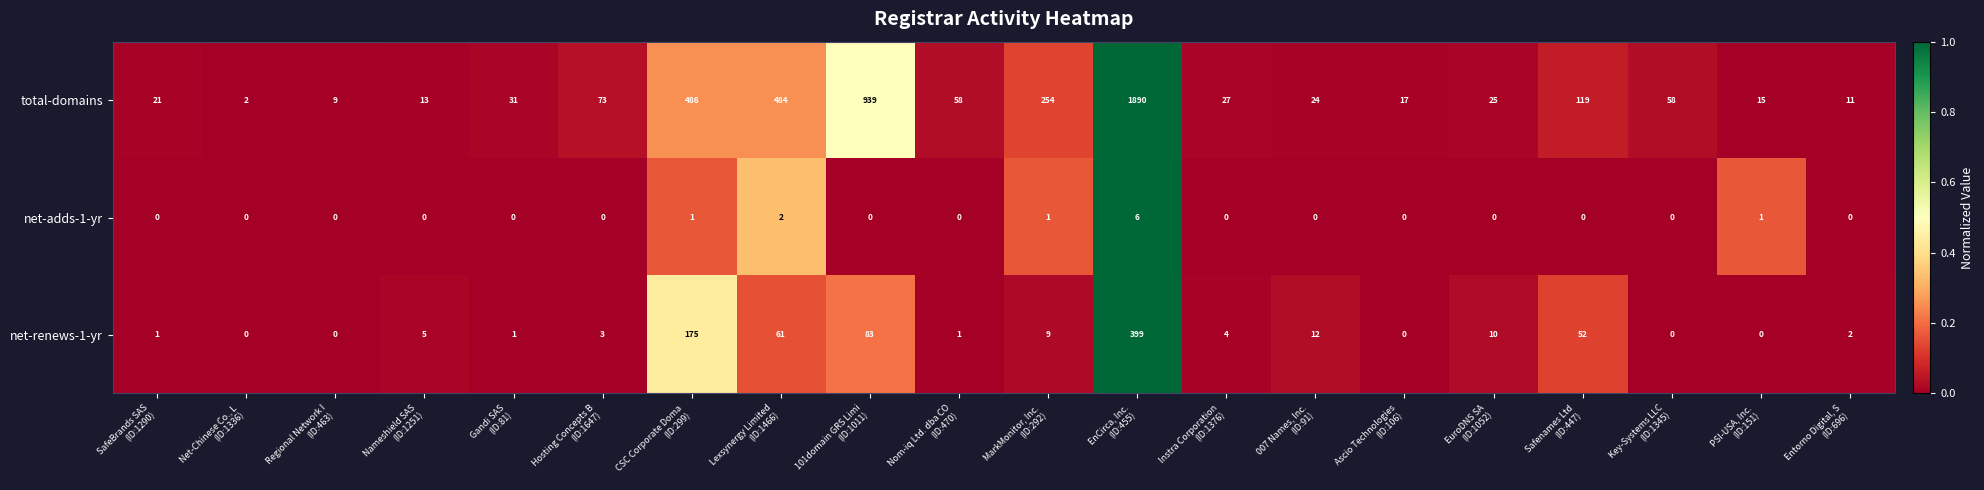

Rank the series by their maximum value, from lowest to highest.

net-adds-1-yr, net-renews-1-yr, total-domains